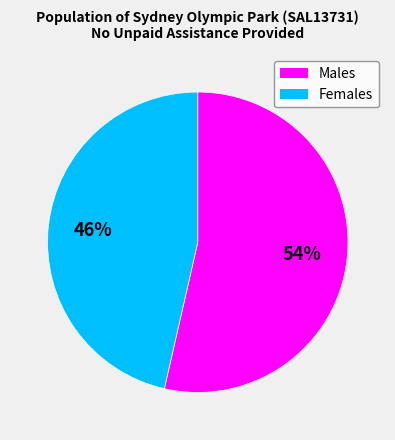

Count the number of slices in the pie.

2